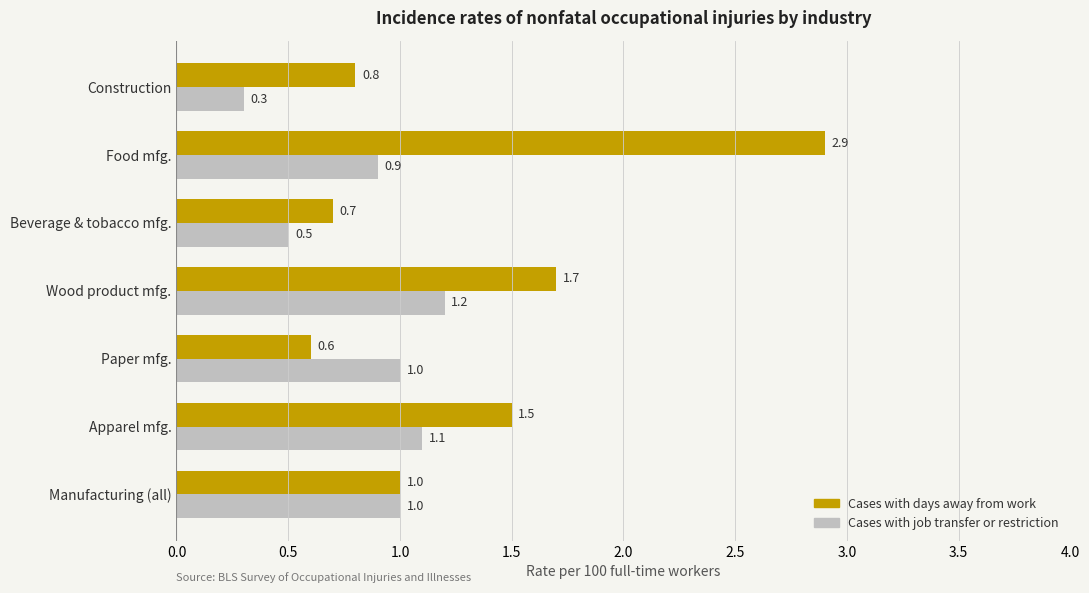

Is the value of Cases with days away from work at Apparel mfg. greater than the value of Cases with job transfer or restriction at Food mfg.?

Yes